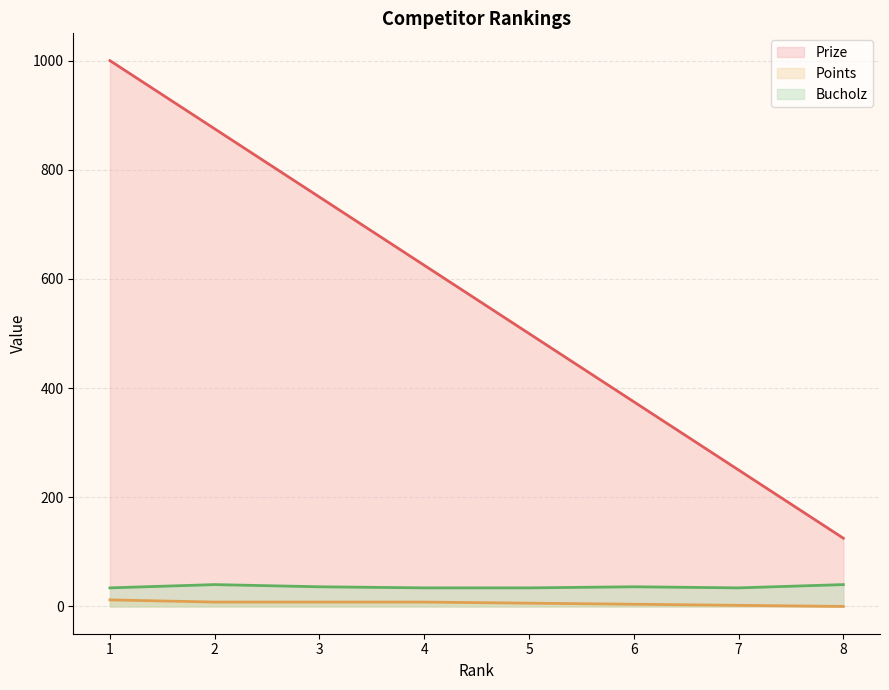

What is the greatest value displayed?

1000